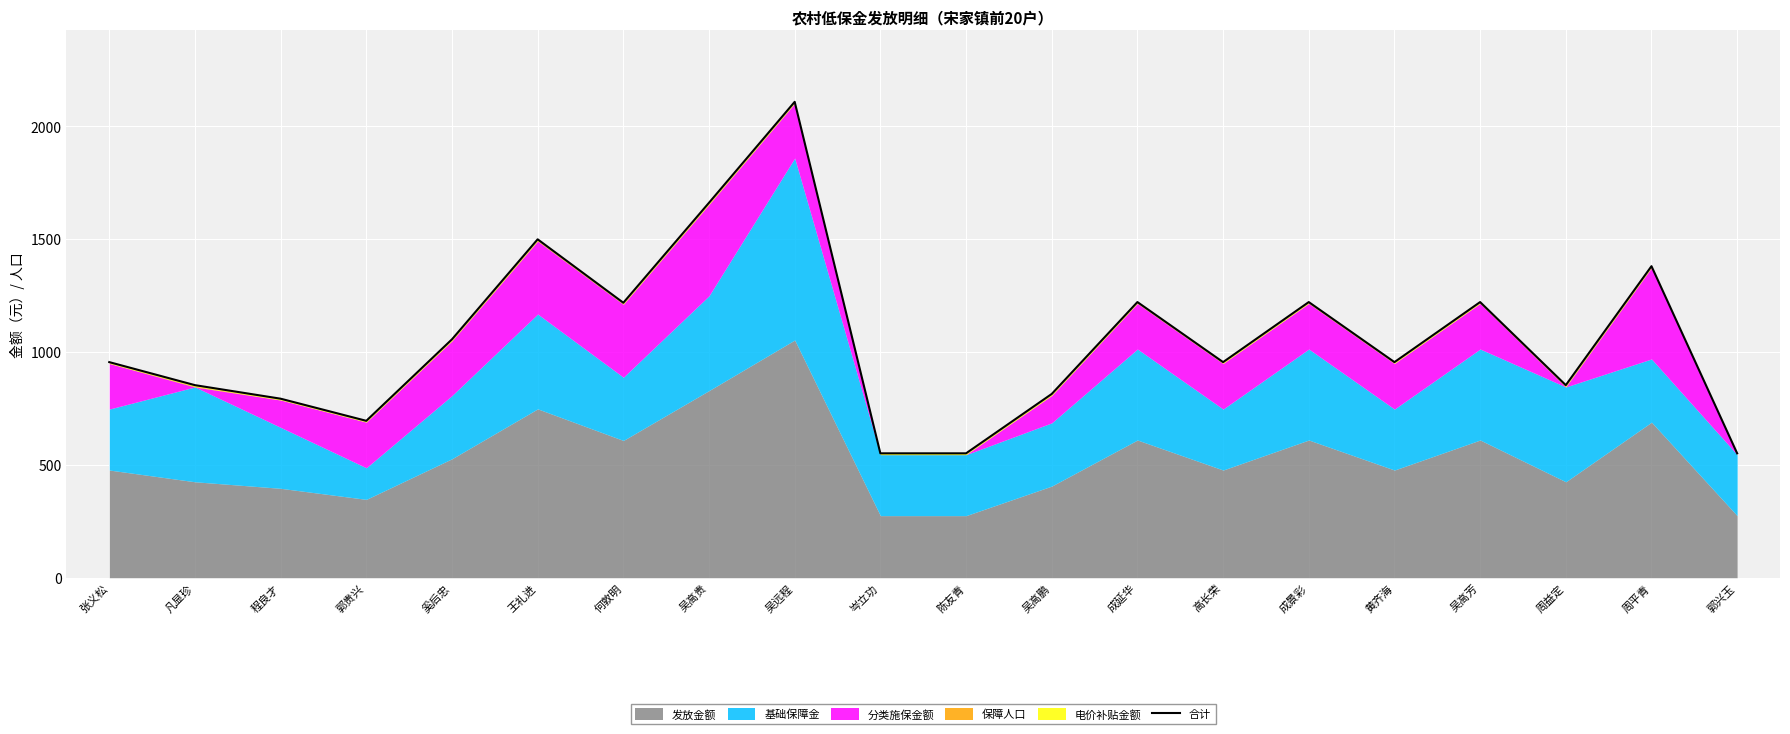

Which has a higher value, 郭贵兴 or 何敦明?

何敦明